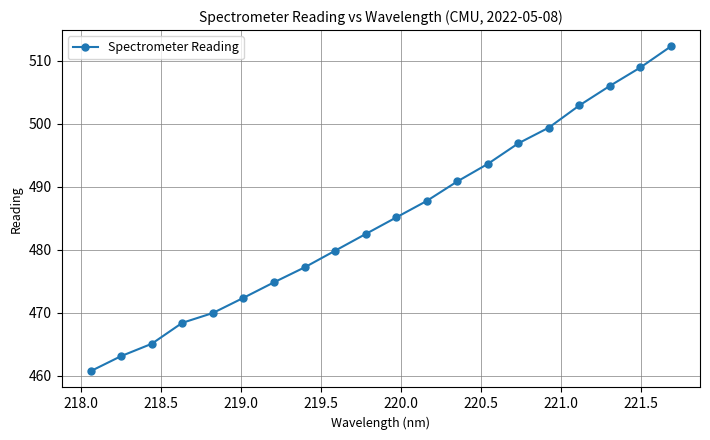

Reading left to right, what are all the values shown in this chart?

460.7	463.1	465.1	468.4	470.0	472.4	474.8	477.2	479.9	482.5	485.1	487.8	490.9	493.6	496.9	499.4	502.9	506.0	508.9	512.3